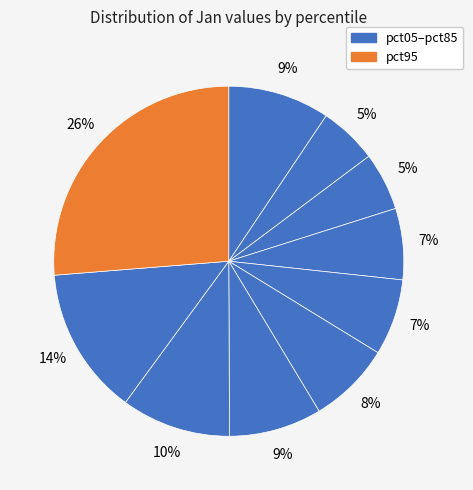

Does any single category account for the majority?

No